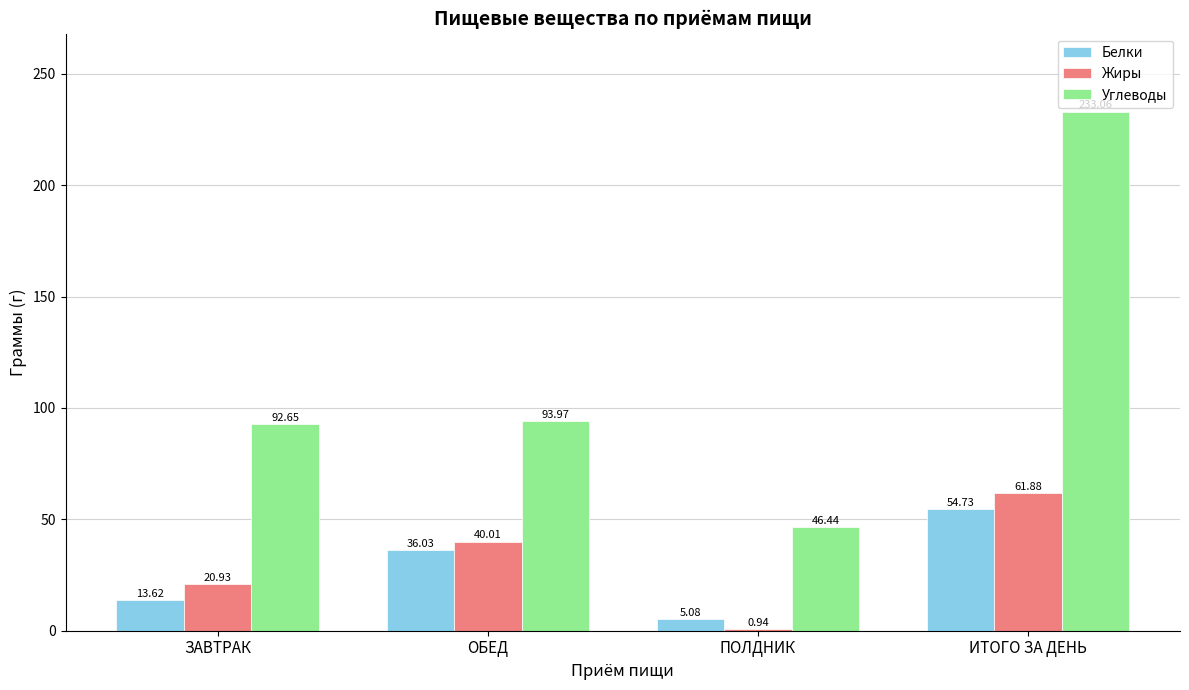

Where does the Жиры series first go above 40?

ОБЕД